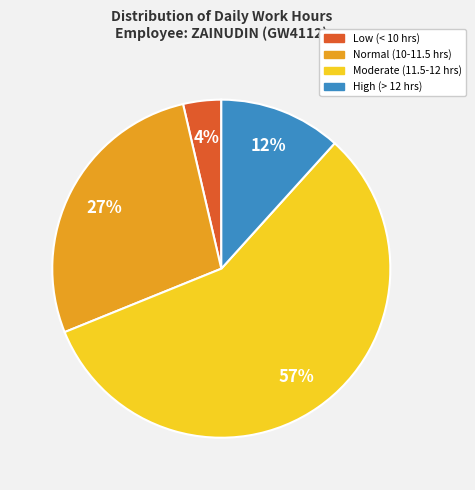

To the nearest percent, what is the average slice percentage?

25%